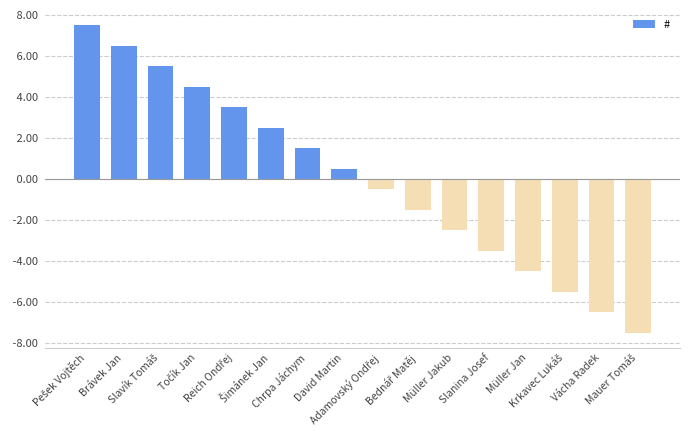

What is the value of the 16th bar from the left?

-7.5